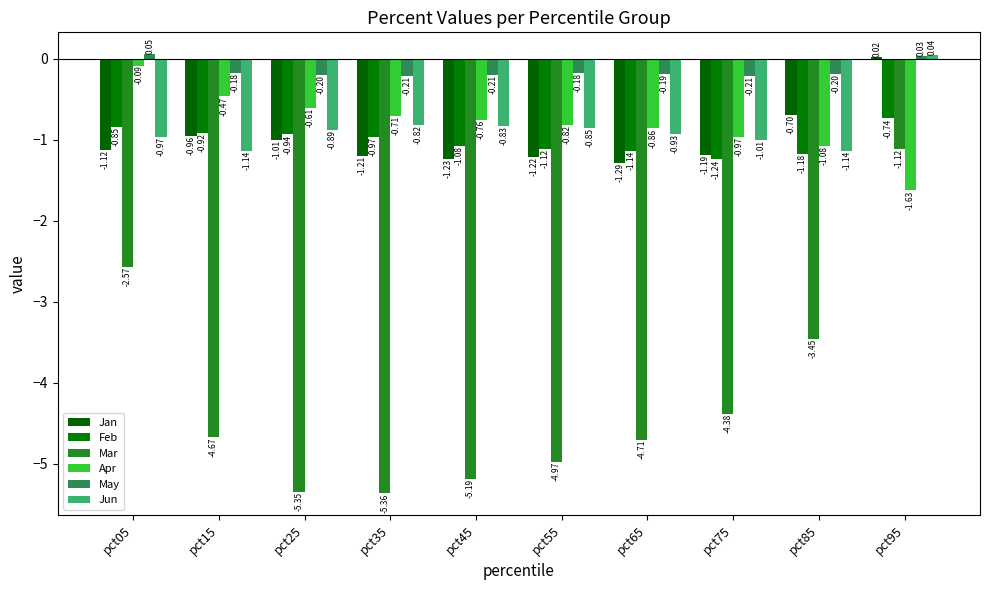

At which category is the sum across all series the highest?

pct95